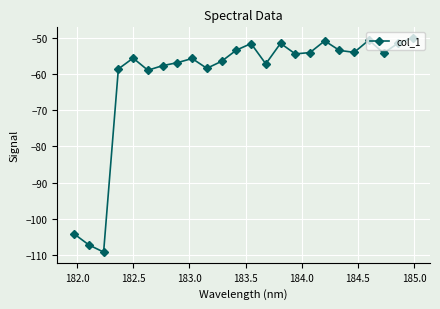

What is the minimum value shown in the chart?

-109.2